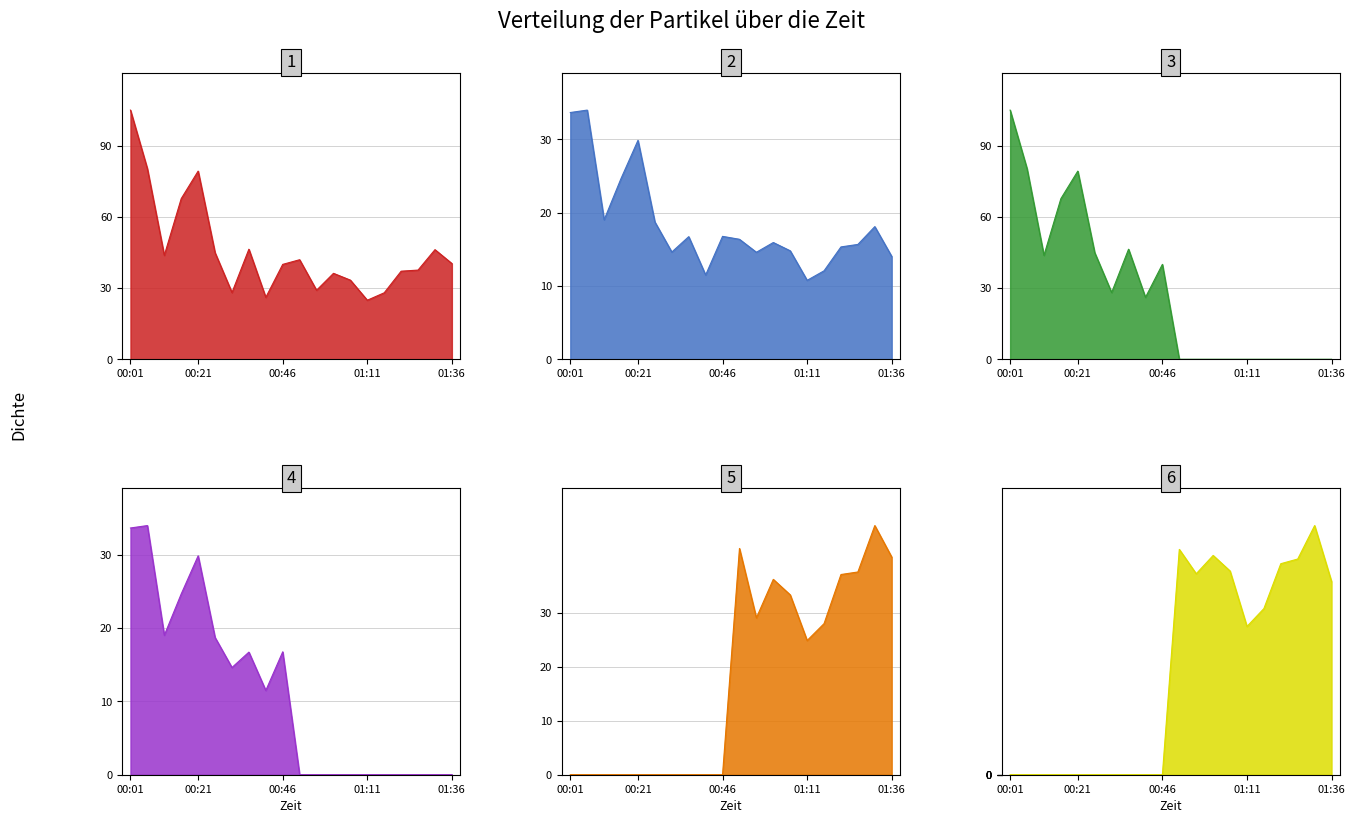

Is it true that P1 equals 70.3 at 00:36?

False